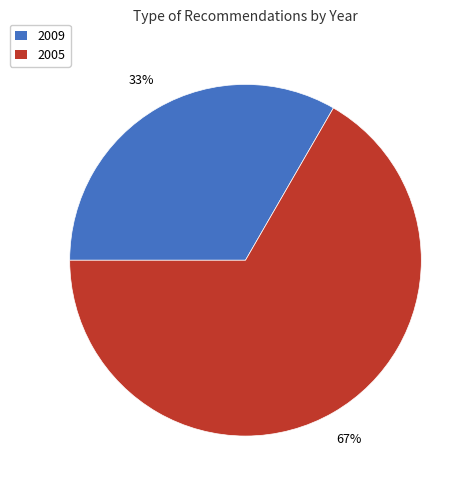

Count the number of slices in the pie.

2